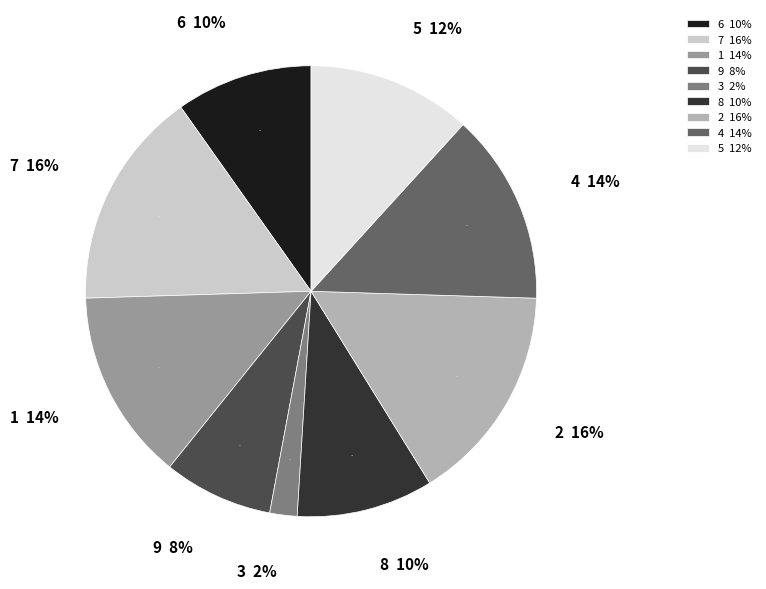

Rank the categories by value from highest to lowest.

7, 2, 1, 4, 5, 6, 8, 9, 3